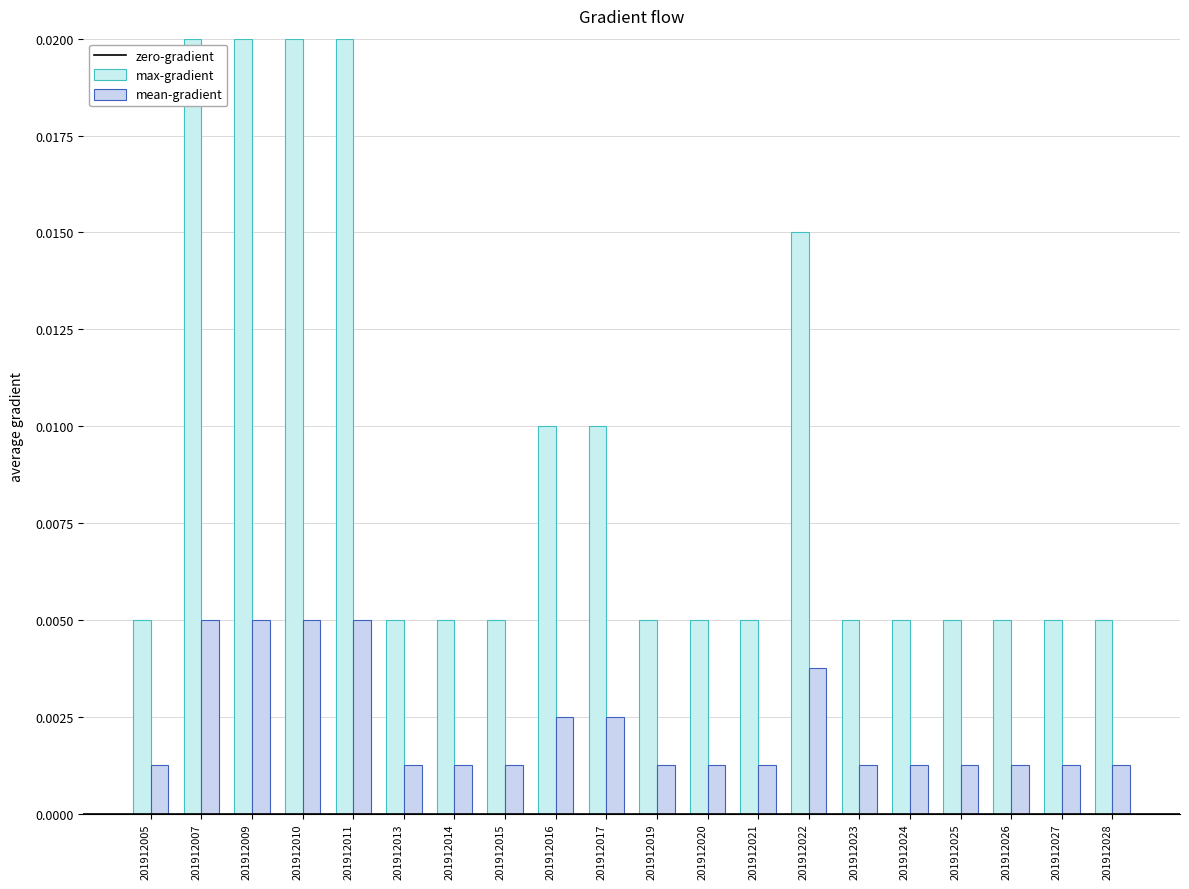

At which category is the sum across all series the highest?

201912007